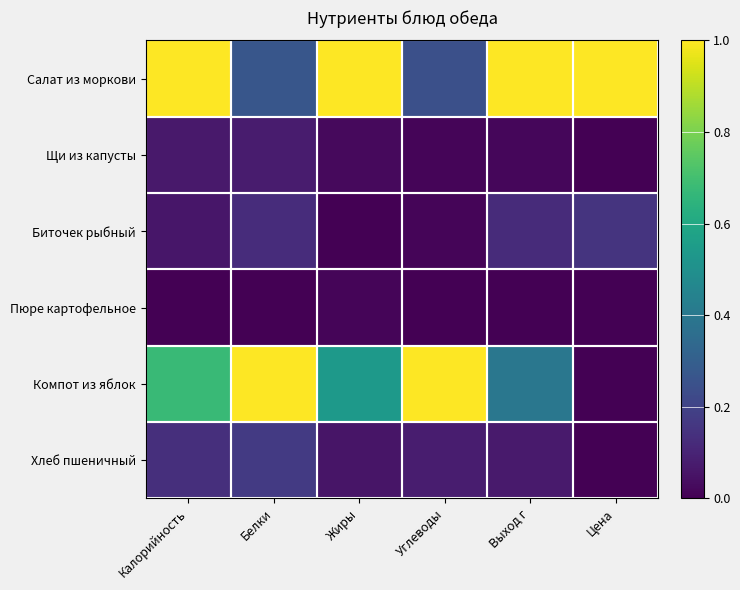

Reading left to right, transcribe all the data shown in this chart.

Салат из моркови: Калорийность=1.0	Белки=0.3	Жиры=1.0	Углеводы=0.2	Выход г=1.0	Цена=1.0
Щи из капусты: Калорийность=0.1	Белки=0.1	Жиры=0.0	Углеводы=0.0	Выход г=0.0	Цена=0.0
Биточек рыбный: Калорийность=0.1	Белки=0.1	Жиры=0.0	Углеводы=0.0	Выход г=0.1	Цена=0.1
Пюре картофельное: Калорийность=0.0	Белки=0.0	Жиры=0.0	Углеводы=0.0	Выход г=0.0	Цена=0.0
Компот из яблок: Калорийность=0.7	Белки=1.0	Жиры=0.5	Углеводы=1.0	Выход г=0.4	Цена=0.0
Хлеб пшеничный: Калорийность=0.1	Белки=0.2	Жиры=0.1	Углеводы=0.1	Выход г=0.1	Цена=0.0